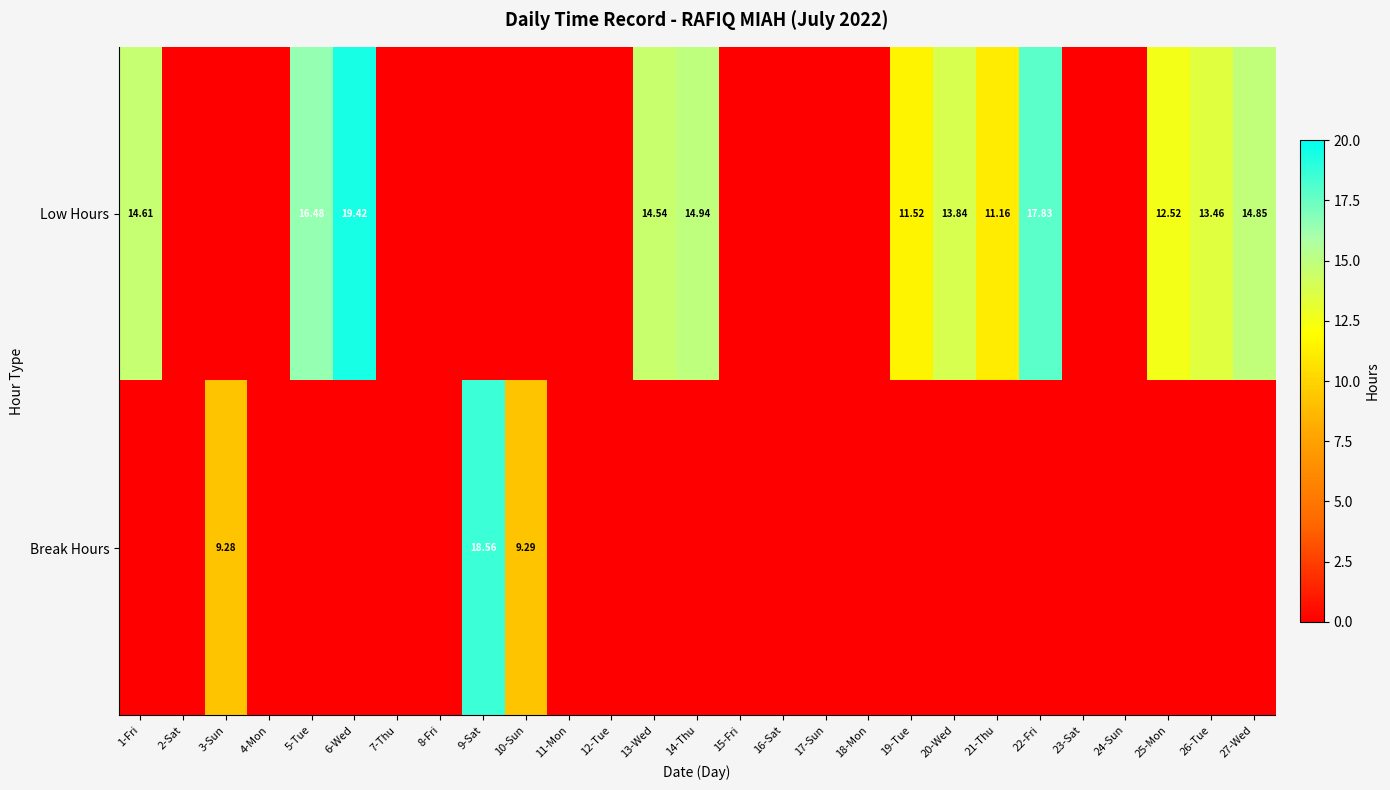

Which label corresponds to the largest value in the chart?

6-Wed